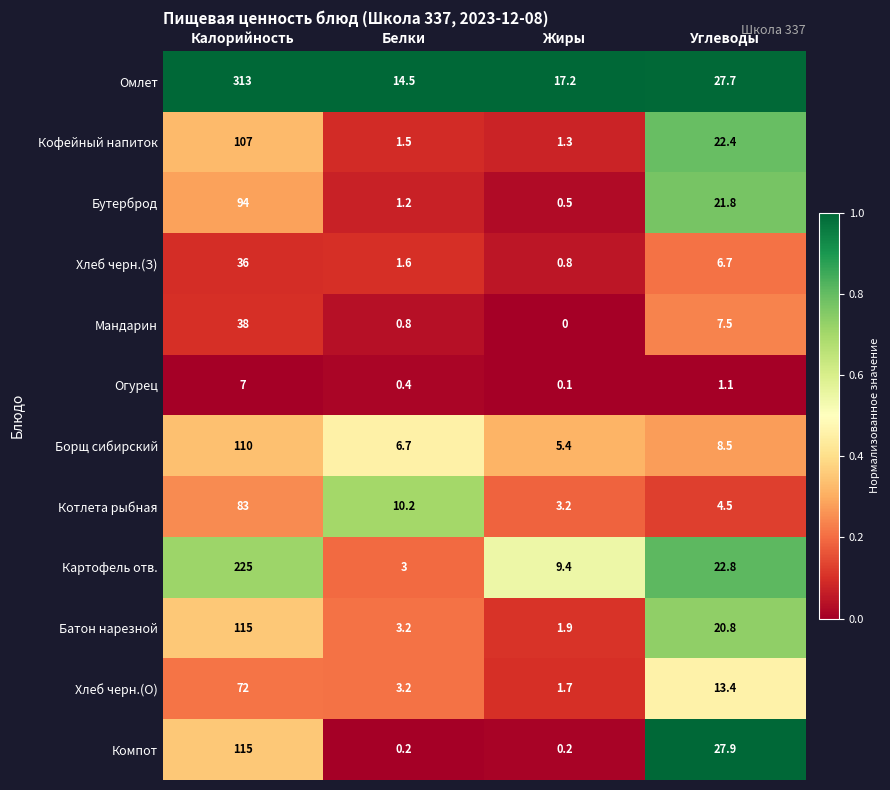

Which series changed the most between Белки and Жиры?

Котлета рыбная